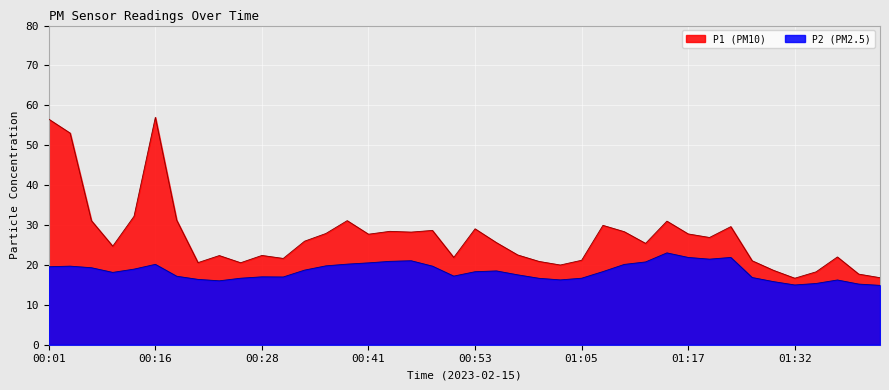

What is the label of the 3rd point from the left?

00:06